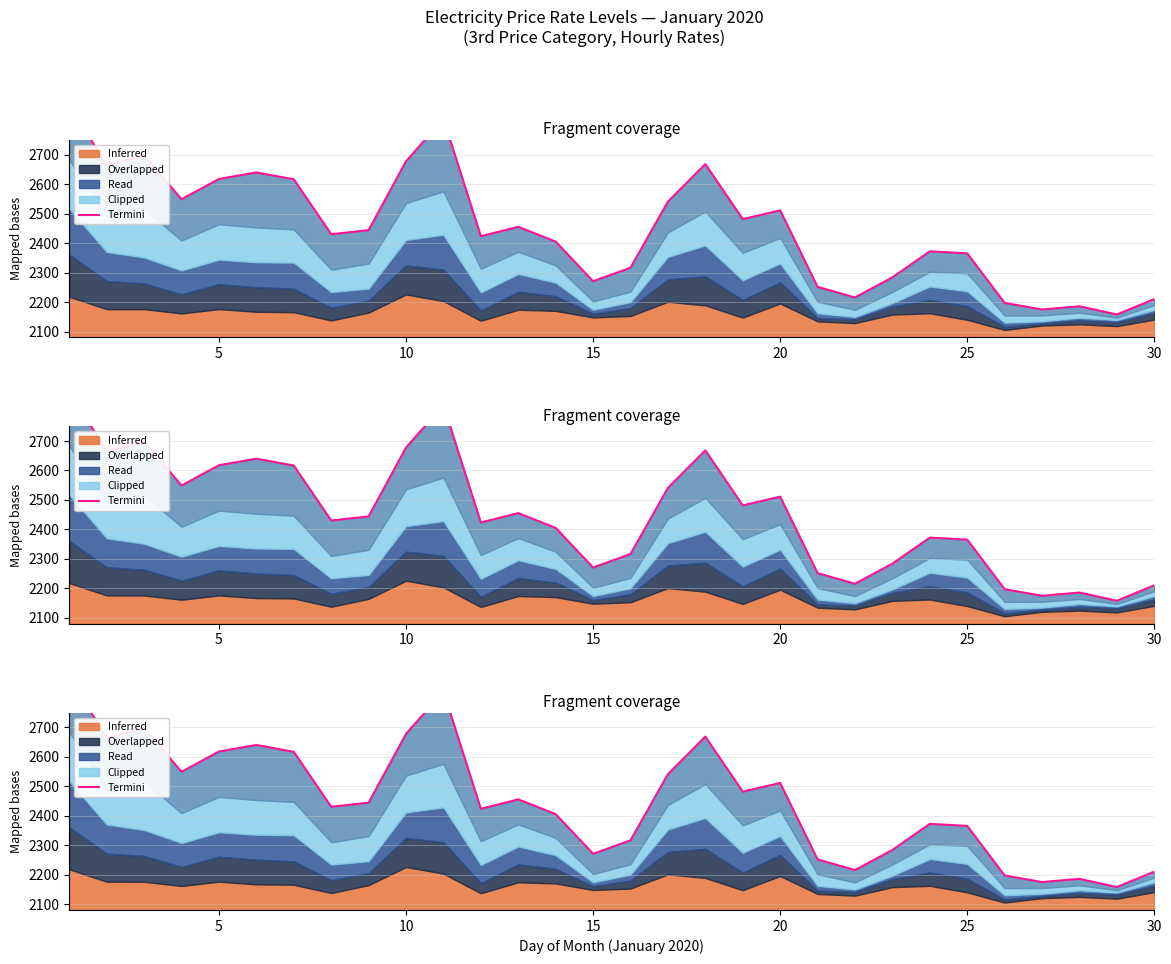

How many points are higher than both their immediate neighbors (excluding endpoints)?

8